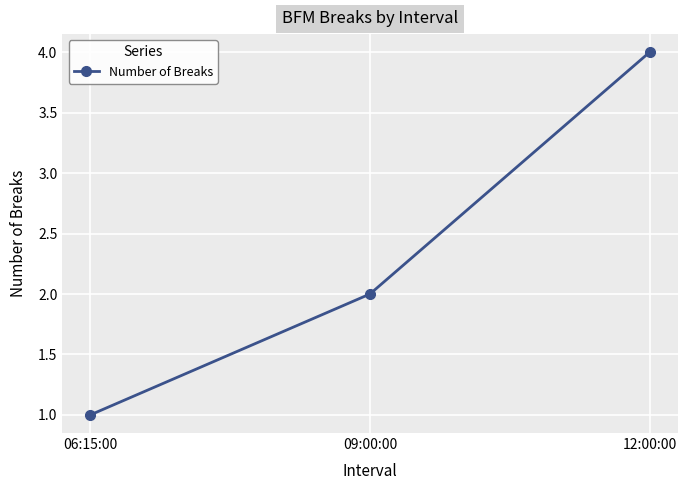

The value at 06:15:00 is 1. True or false?

True